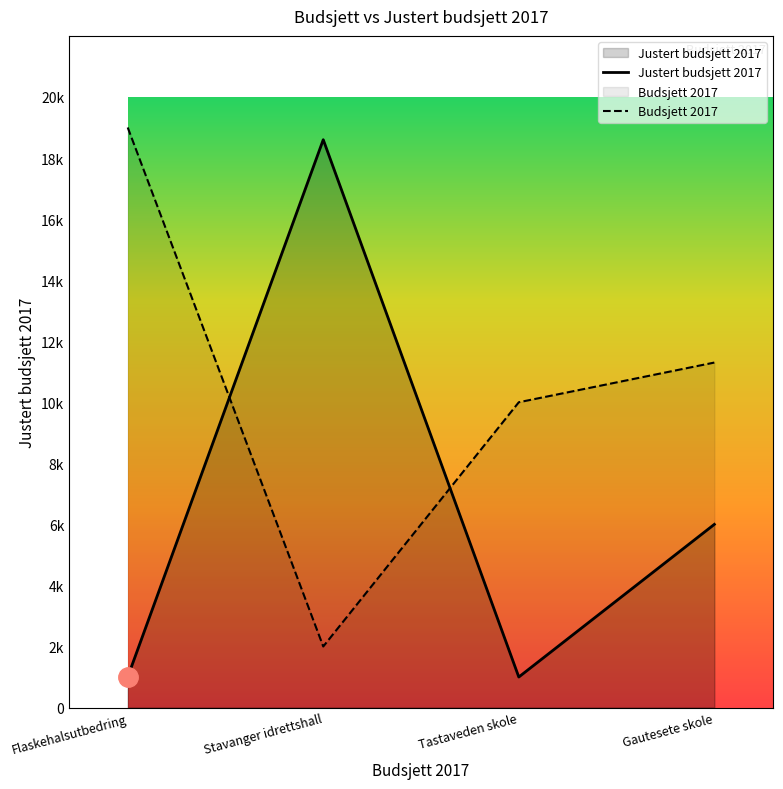

What is the total value across all series at Gautesete skole?

17300